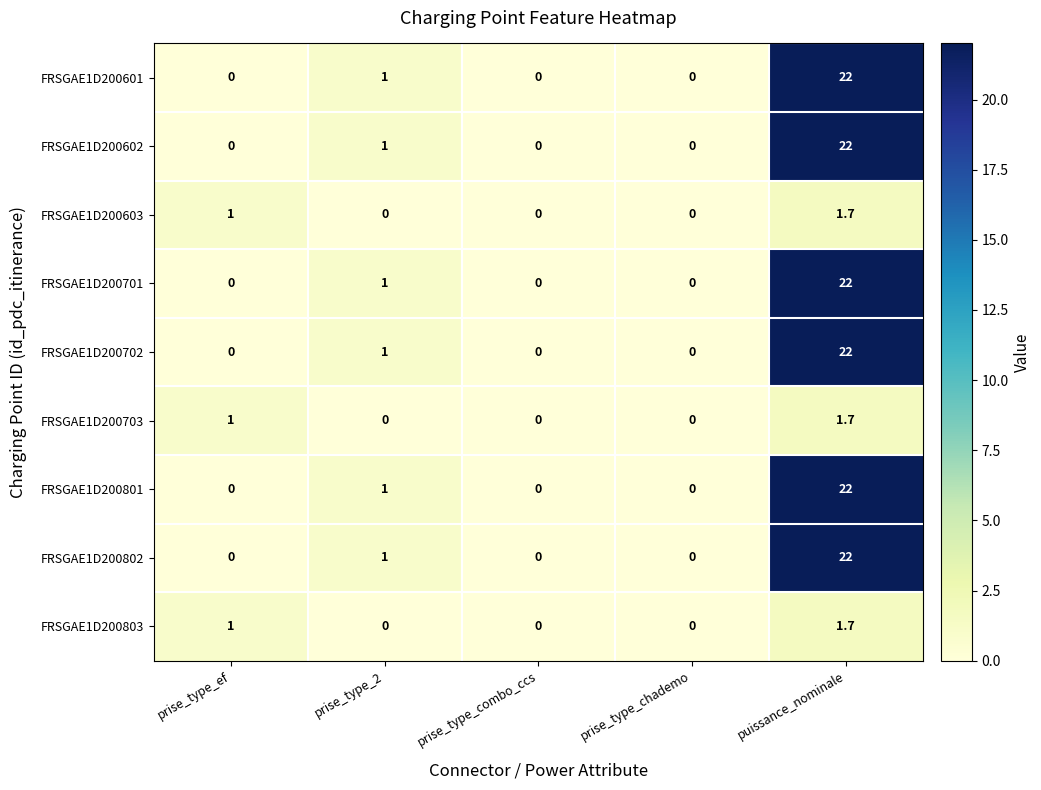

What is the total value across all series at prise_type_ef?

3.0